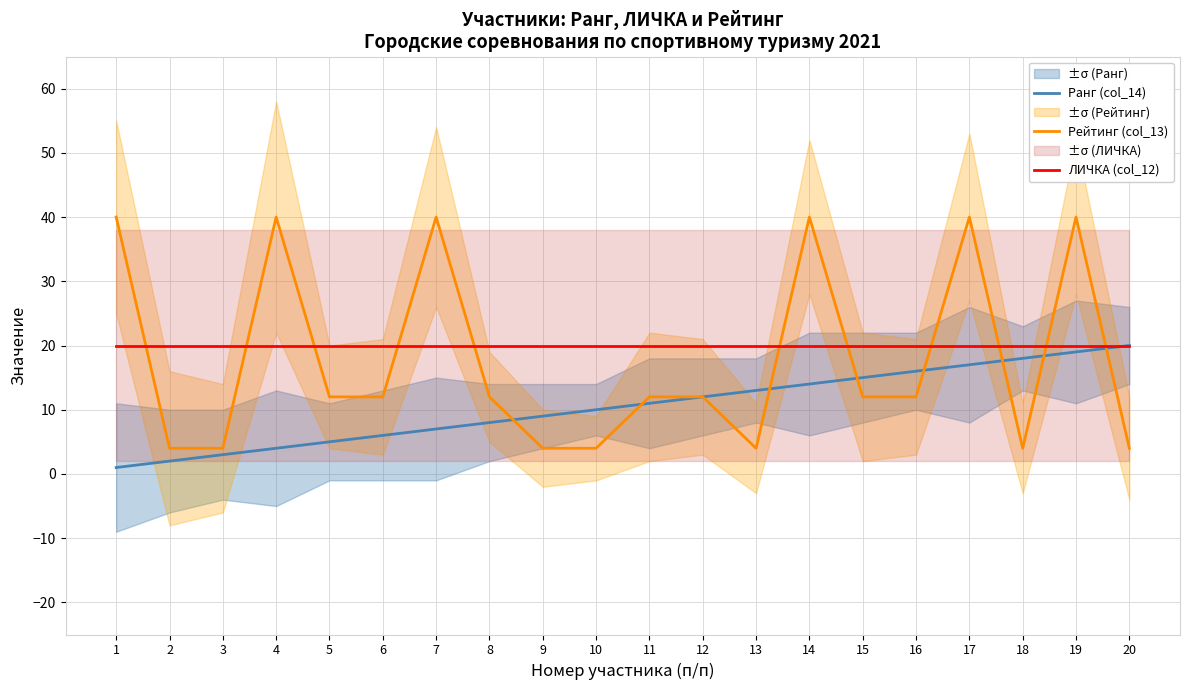

True or false: ЛИЧКА (col_12) and Рейтинг (col_13) intersect in this chart.

True